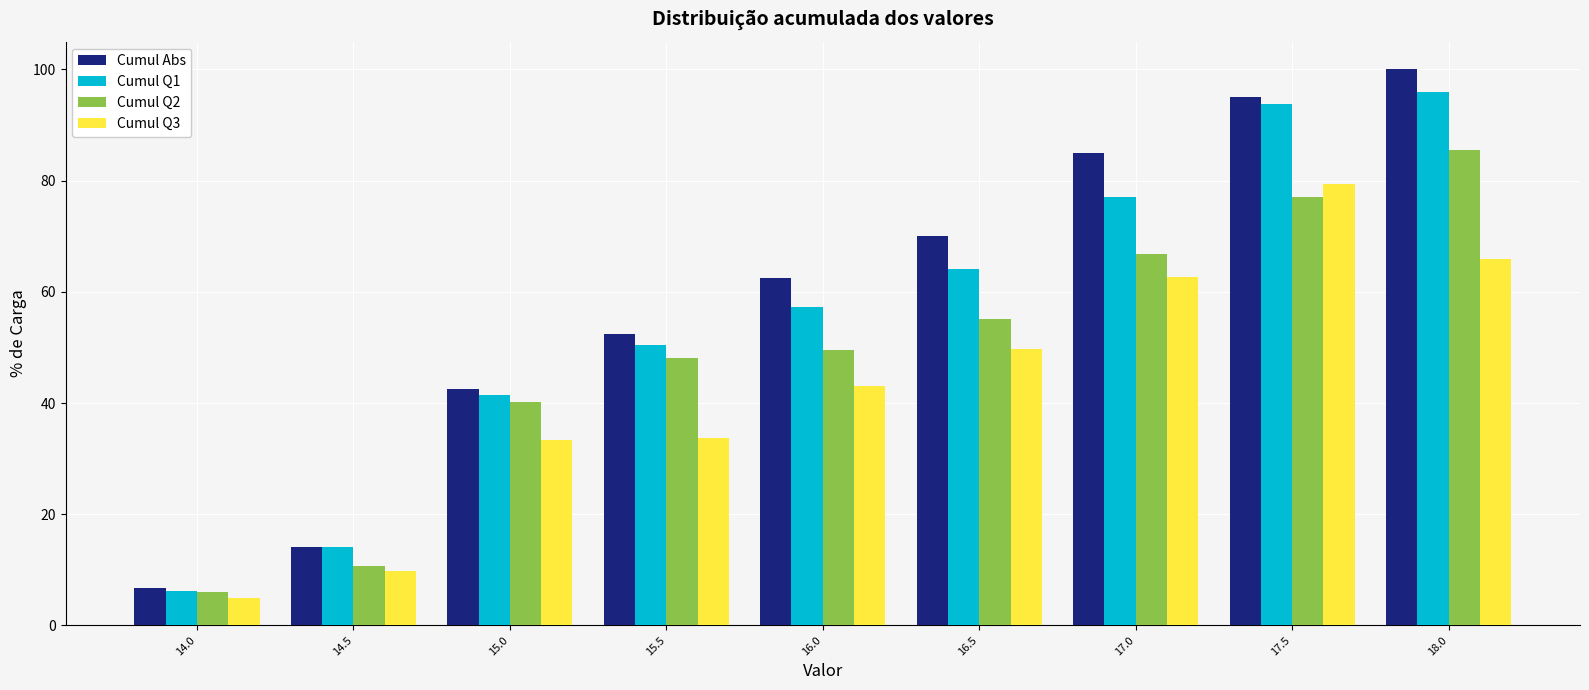

What is the sum of all Cumul Q2 values?

438.8